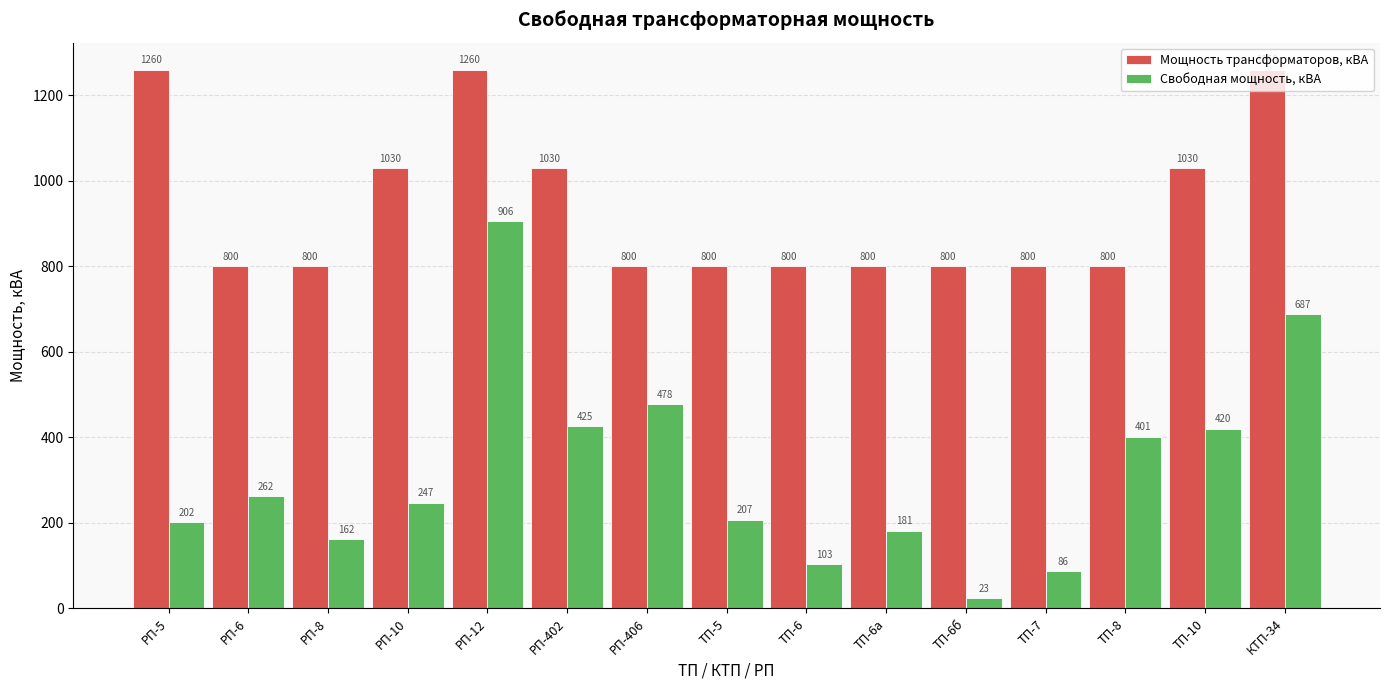

What is the difference between the maximum and minimum values in the Свободная мощность, кВА series?

883